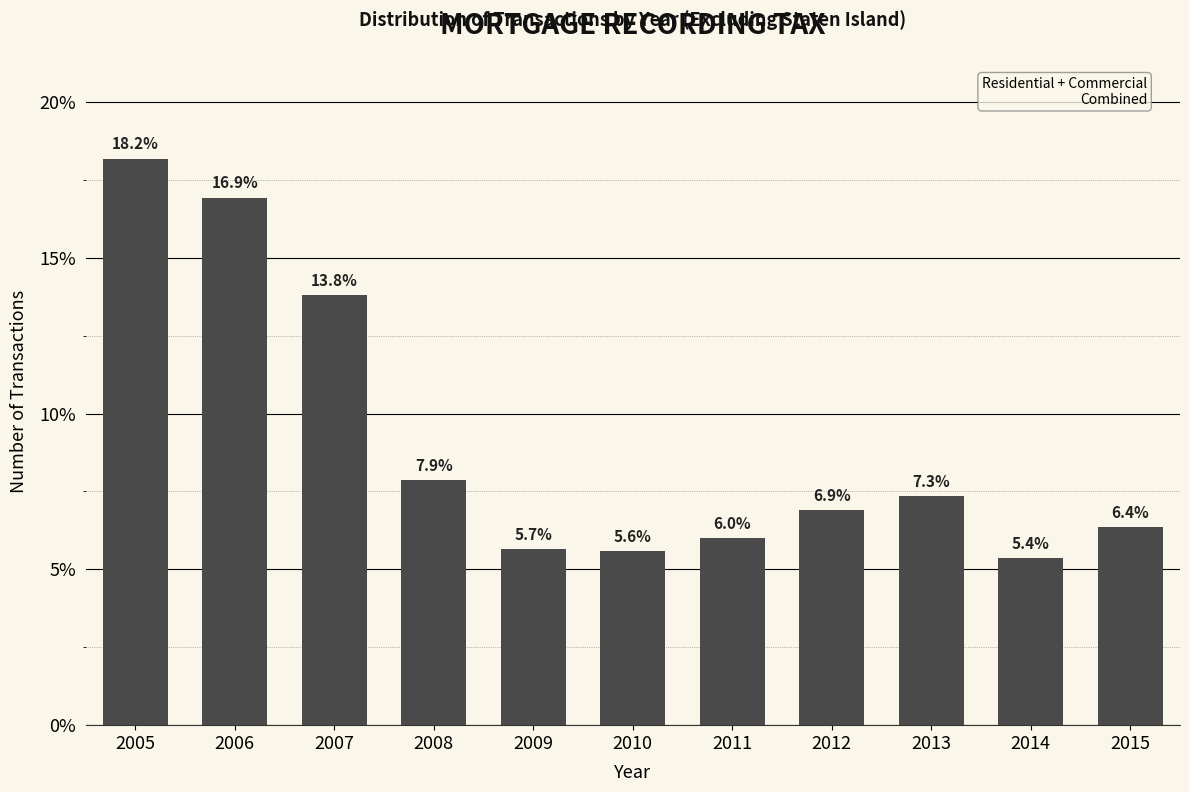

Reading right to left, transcribe all the data shown in this chart.

6.4	5.4	7.3	6.9	6.0	5.6	5.7	7.9	13.8	16.9	18.2